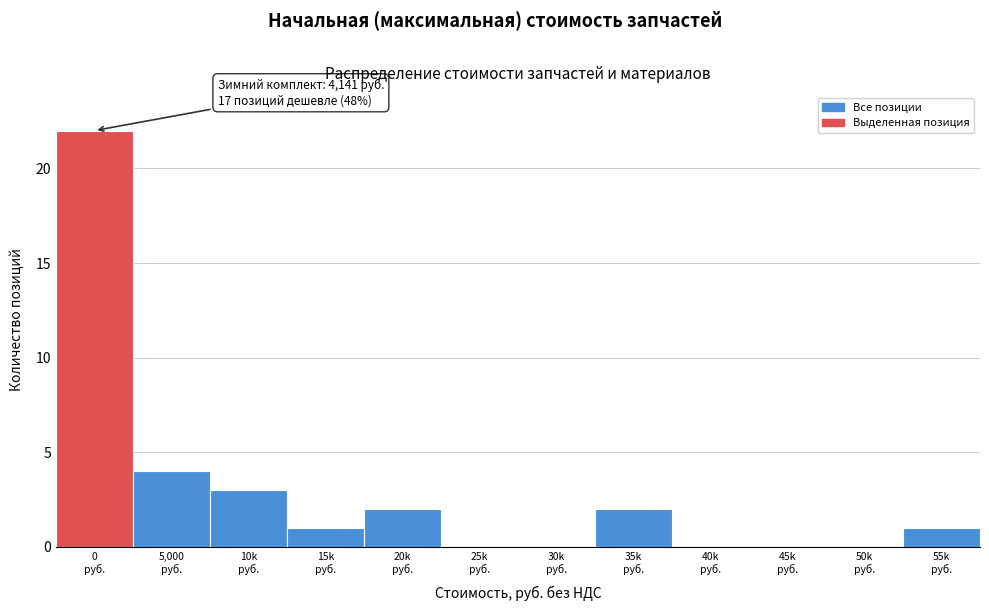

What is the greatest value displayed?

22